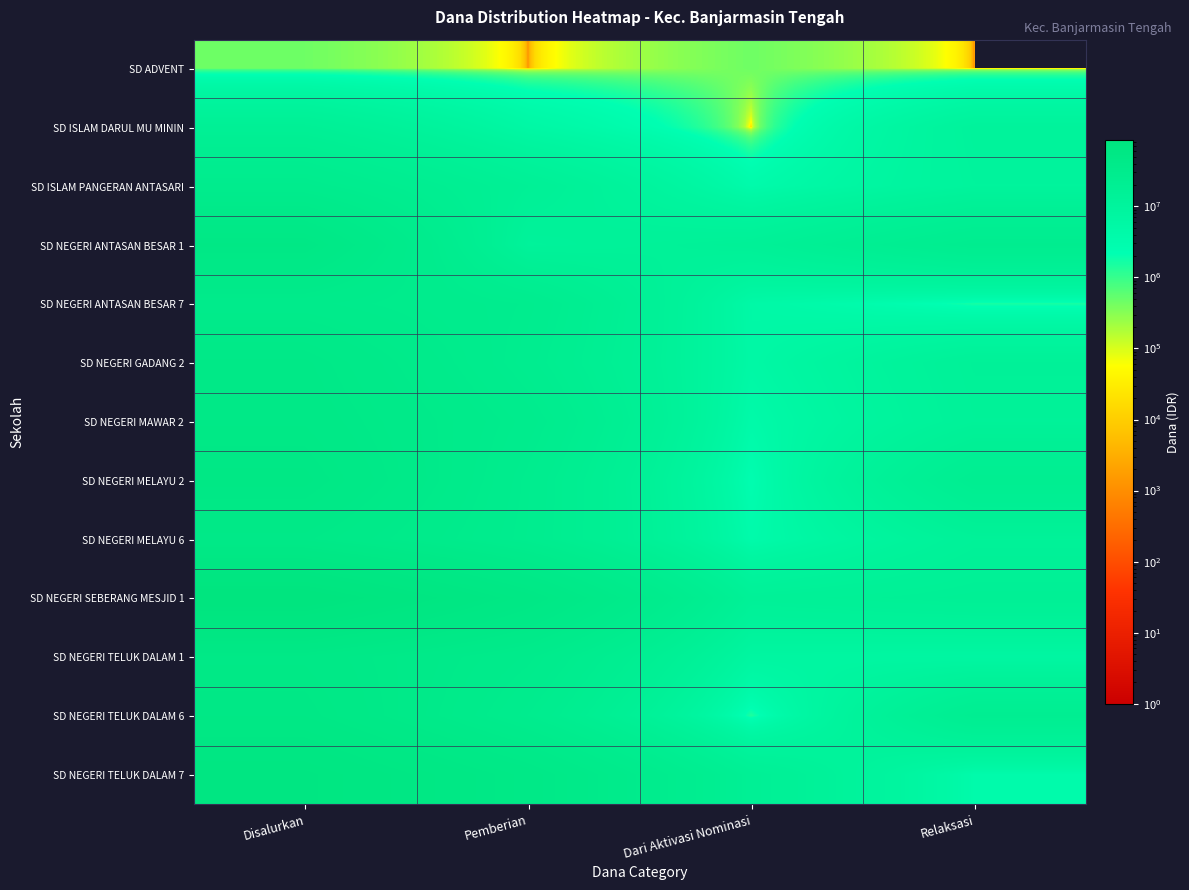

At which category is the sum across all series the highest?

Disalurkan